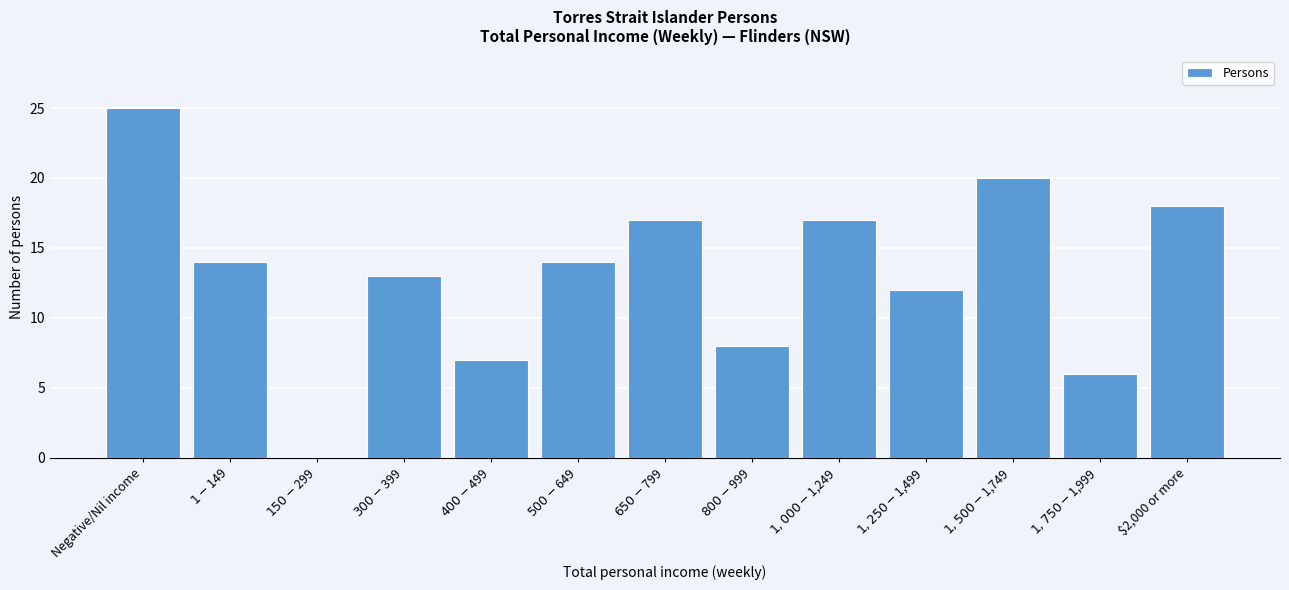

True or false: the data shows 18 at $2,000 or more.

True